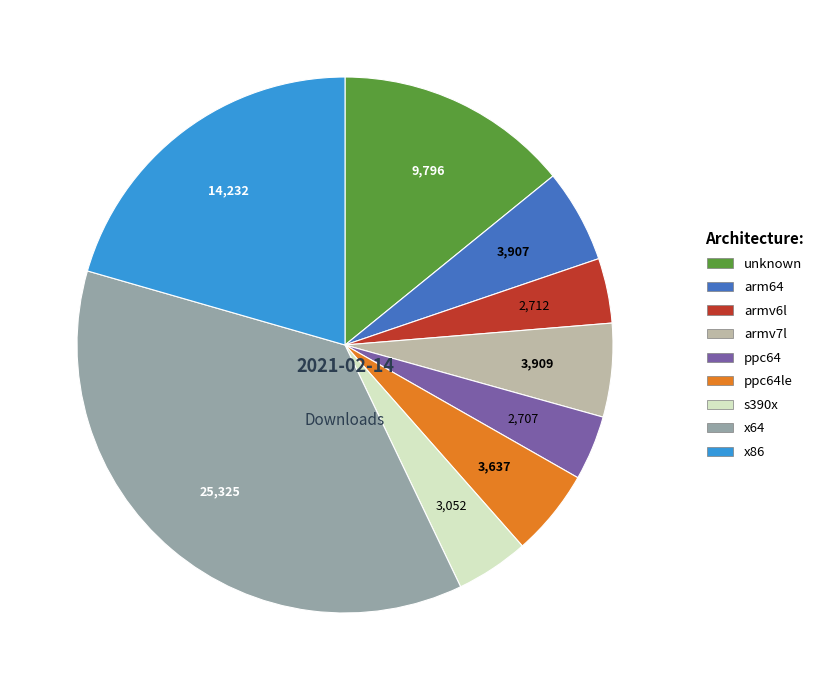

How many segments does this pie chart have?

9